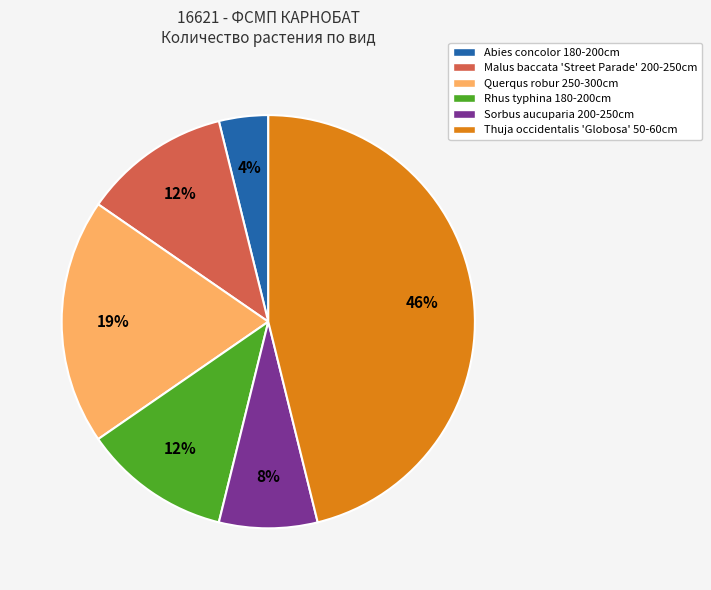

What is the largest slice in the pie chart?

Thuja occidentalis 'Globosa' 50-60cm